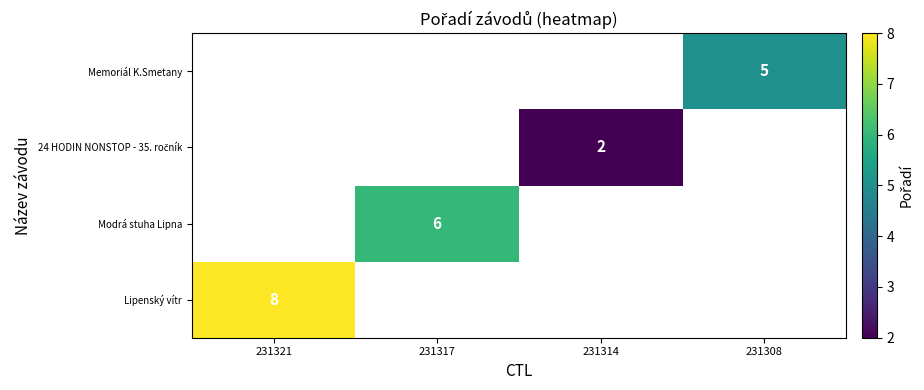

What is the minimum value shown in the chart?

2.0